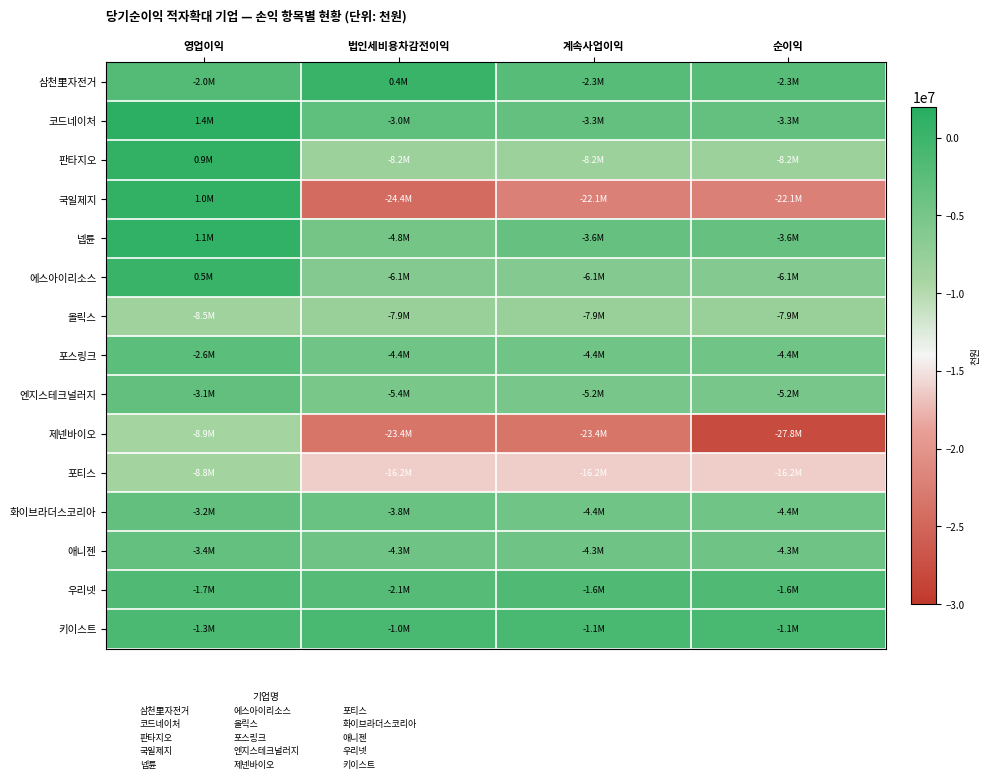

Reading left to right, what are all the values shown in this chart?

삼천里자전거: 영업이익=-1973489	법인세비용차감전이익=386196	계속사업이익=-2284322	순이익=-2284322
코드네이처: 영업이익=1443680	법인세비용차감전이익=-2996207	계속사업이익=-3250856	순이익=-3250856
판타지오: 영업이익=896840	법인세비용차감전이익=-8242548	계속사업이익=-8242548	순이익=-8242548
국일제지: 영업이익=972097	법인세비용차감전이익=-24441122	계속사업이익=-22132488	순이익=-22132488
넵튠: 영업이익=1070429	법인세비용차감전이익=-4832508	계속사업이익=-3624291	순이익=-3624291
에스아이리소스: 영업이익=461798	법인세비용차감전이익=-6147344	계속사업이익=-6147344	순이익=-6147344
올릭스: 영업이익=-8514821	법인세비용차감전이익=-7876656	계속사업이익=-7876656	순이익=-7876656
포스링크: 영업이익=-2634407	법인세비용차감전이익=-4402113	계속사업이익=-4402113	순이익=-4408965
엔지스테크널러지: 영업이익=-3133595	법인세비용차감전이익=-5374649	계속사업이익=-5175763	순이익=-5175763
제넨바이오: 영업이익=-8913053	법인세비용차감전이익=-23403092	계속사업이익=-23403092	순이익=-27758698
포티스: 영업이익=-8793370	법인세비용차감전이익=-16219881	계속사업이익=-16219881	순이익=-16219881
화이브라더스코리아: 영업이익=-3248147	법인세비용차감전이익=-3840849	계속사업이익=-4415151	순이익=-4415151
애니젠: 영업이익=-3365260	법인세비용차감전이익=-4289263	계속사업이익=-4289263	순이익=-4289263
우리넷: 영업이익=-1728066	법인세비용차감전이익=-2077525	계속사업이익=-1632123	순이익=-1632123
키이스트: 영업이익=-1348366	법인세비용차감전이익=-1022210	계속사업이익=-1080553	순이익=-1080553